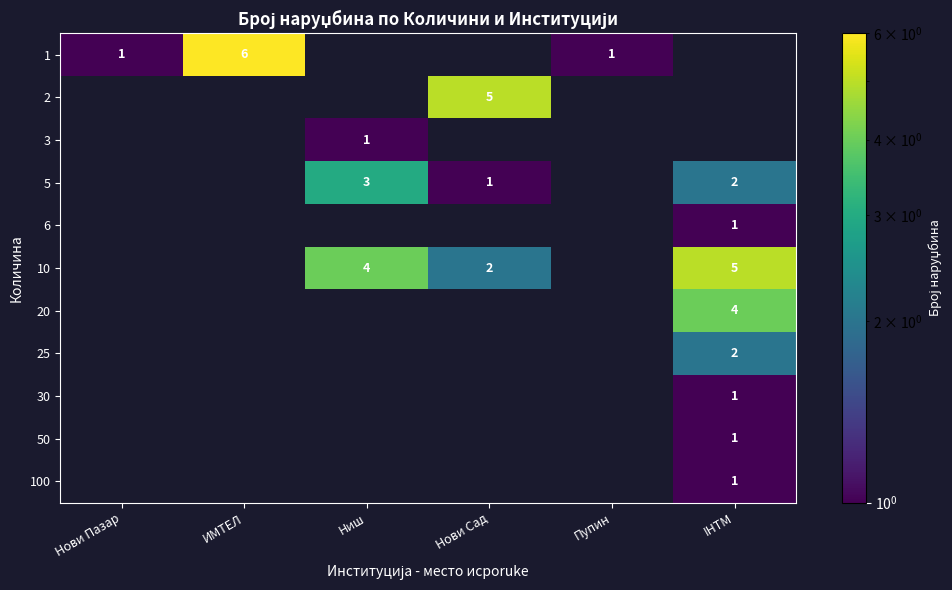

What is the total value across all series at Пупин?

1